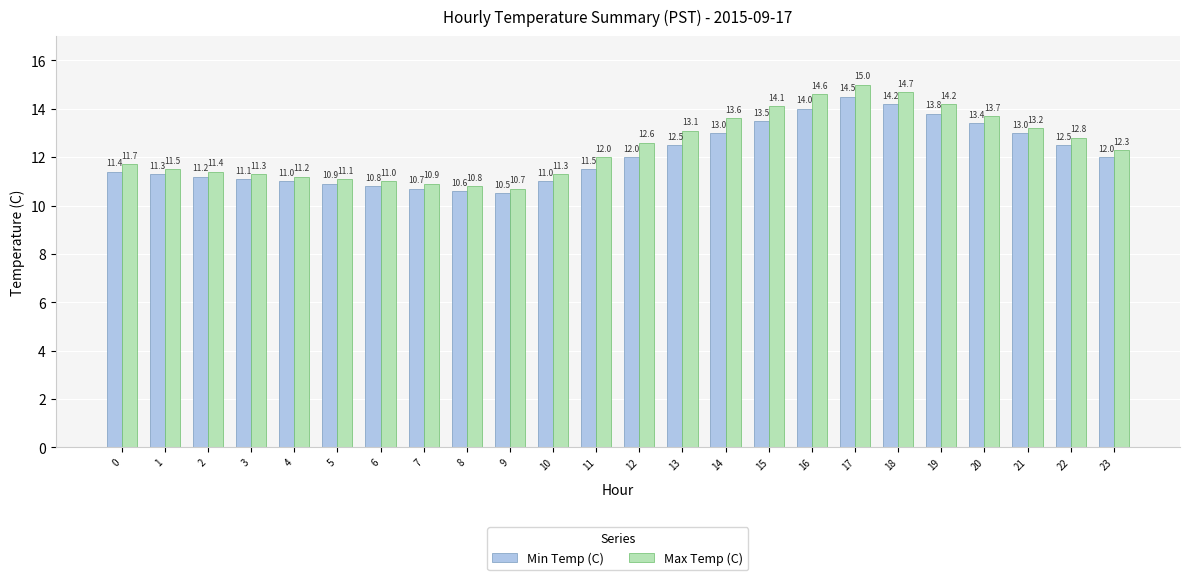

What is the difference between the Max Temp (C) values at 9 and 4?

0.5